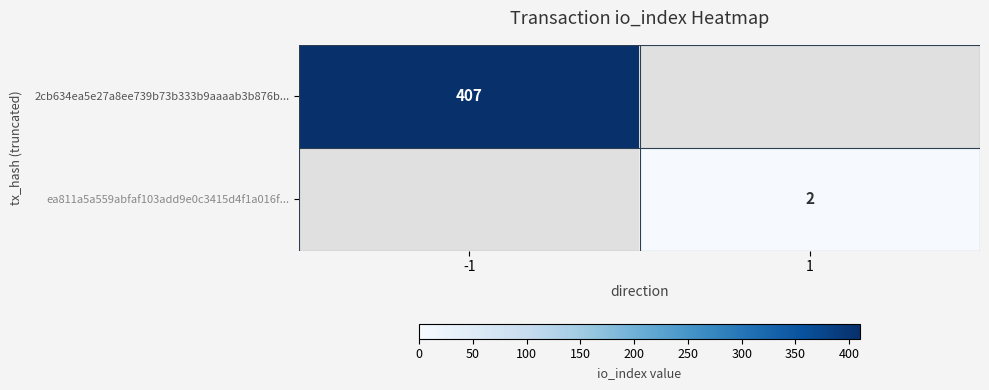

The 2cb634ea5e27a8ee739b73b333b9aaaab3b876b... series shows 163 at -1. True or false?

False